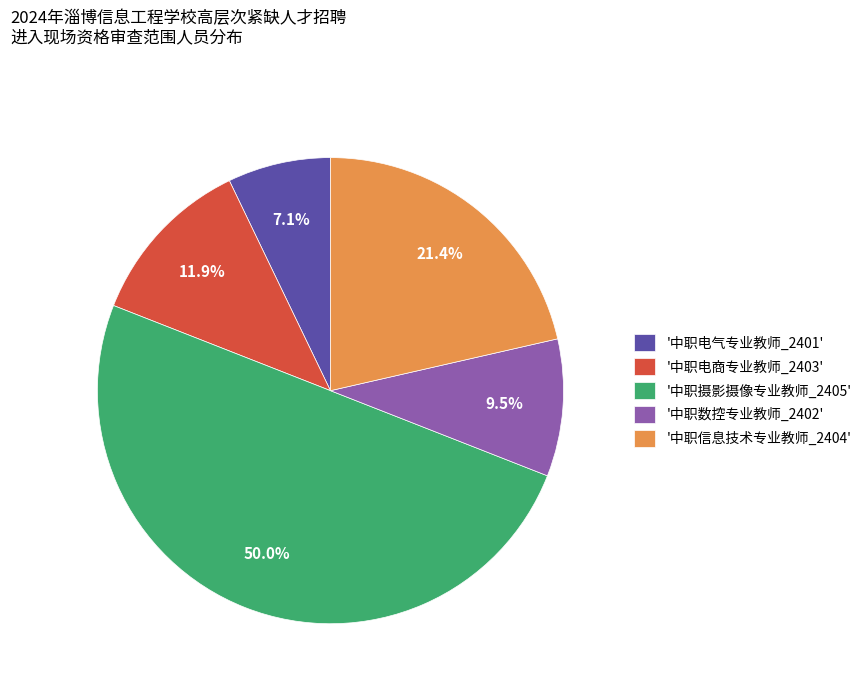

How many segments does this pie chart have?

5